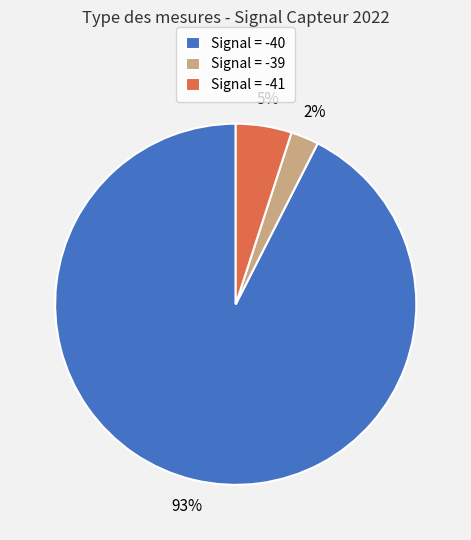

Is there a majority slice in this chart?

Yes